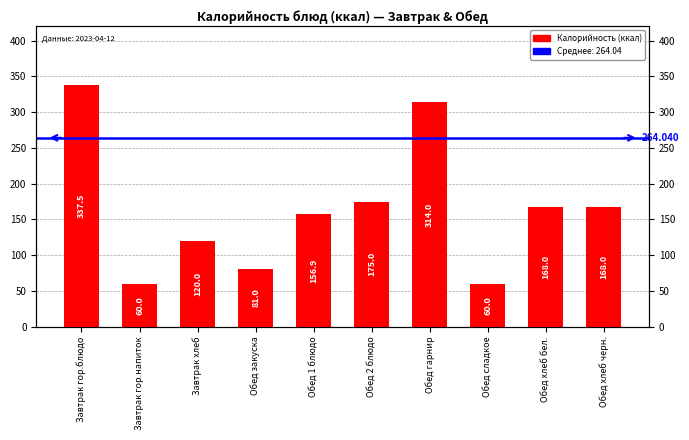

Between Завтрак гор.блюдо and Обед хлеб черн., which is larger?

Завтрак гор.блюдо